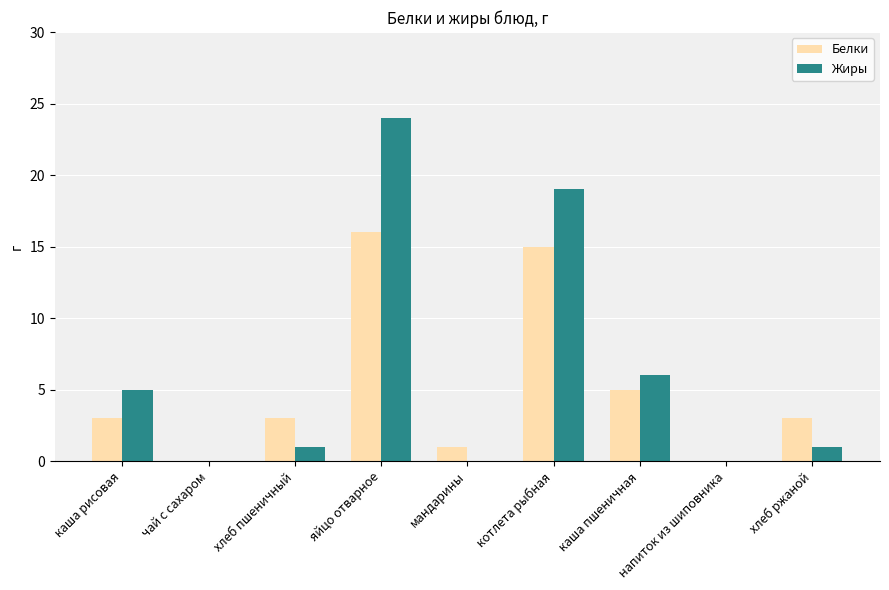

The value of Белки at мандарины is 1. True or false?

True